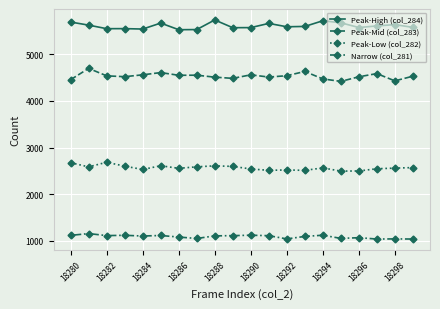

List the series in order of their overall mean, lowest first.

Narrow (col_281), Peak-Low (col_282), Peak-Mid (col_283), Peak-High (col_284)